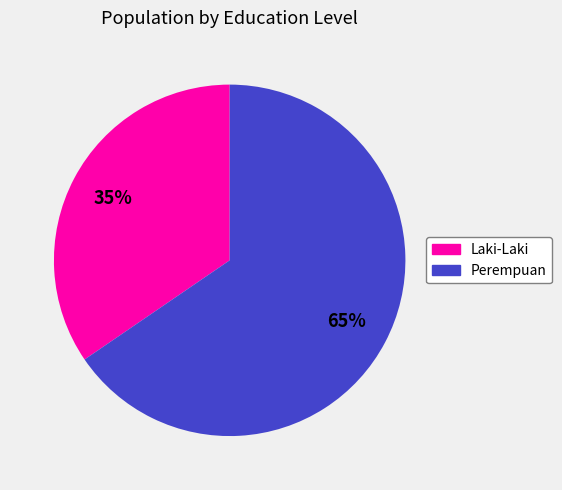

How many segments does this pie chart have?

2